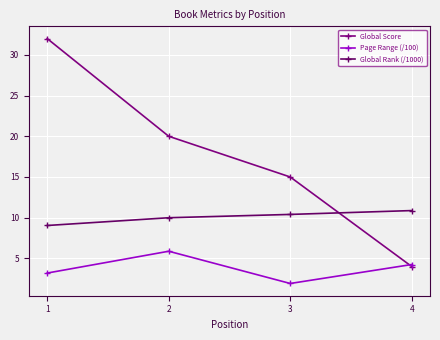

Between 2 and 3, which series saw the biggest shift?

Global Score